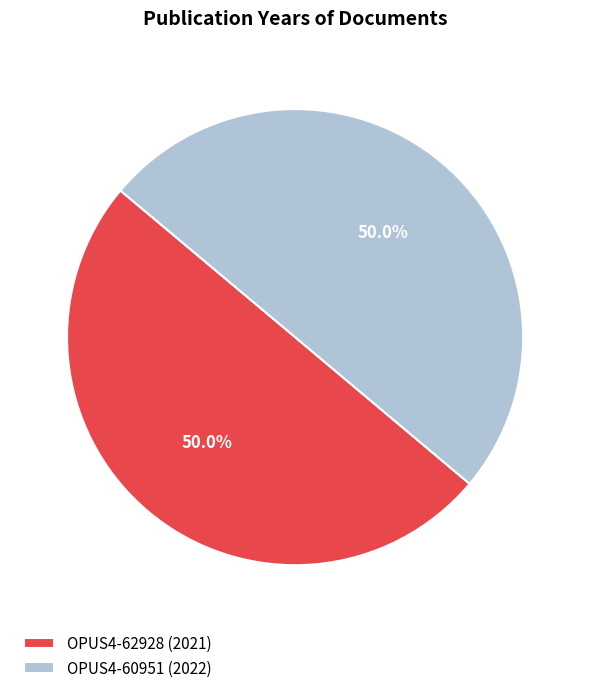

How much of the chart is everything except OPUS4-60951 (2022)?

50.0%